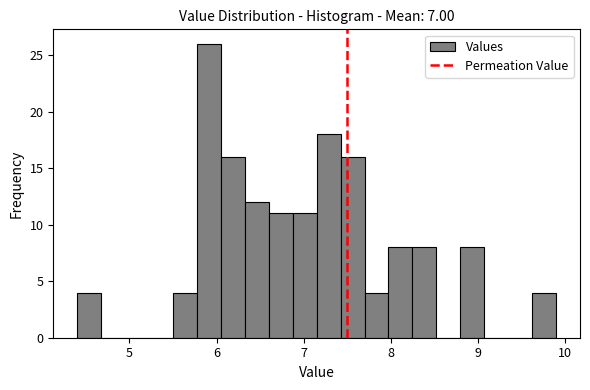

Around what value on the x-axis is the tallest bar? Give the approximate position of its centre, as read against the axis.

5.9